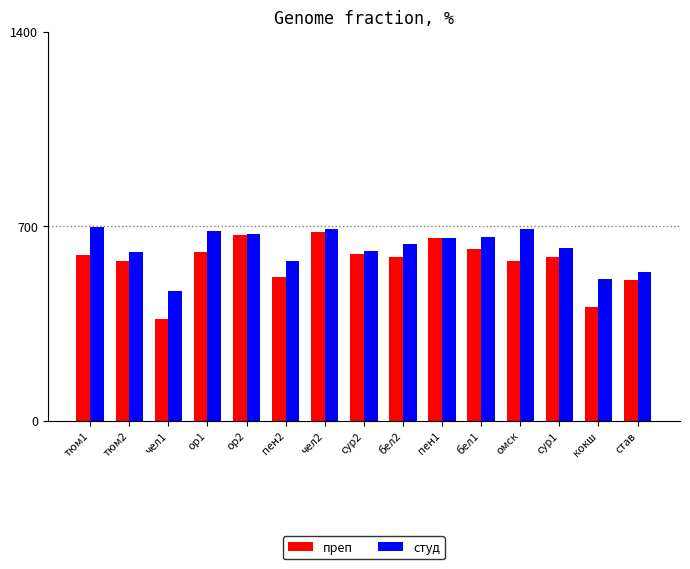

What is the minimum value for преп?

368